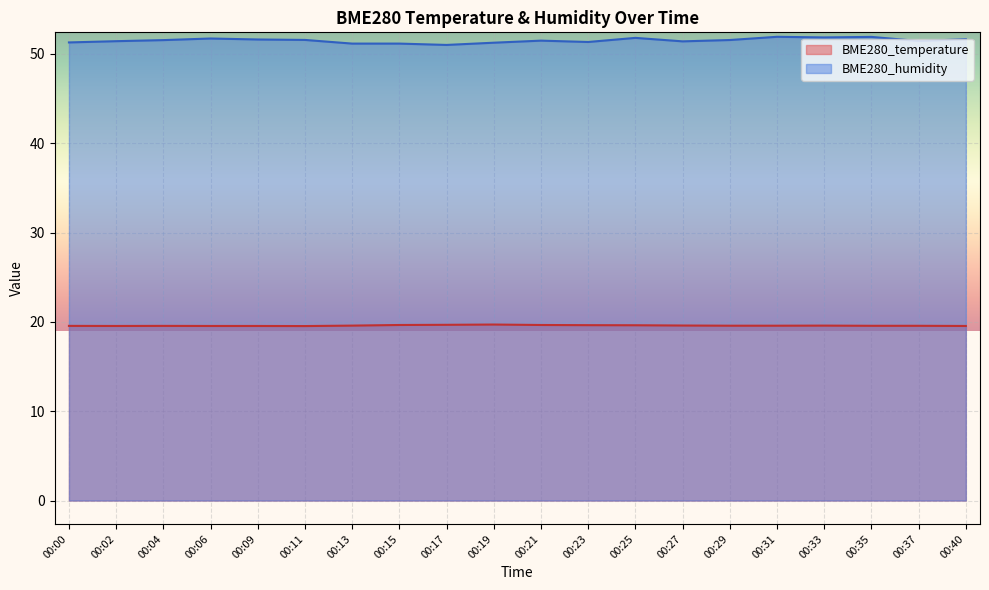

The value of BME280_temperature at 00:37 is 19.6. True or false?

True